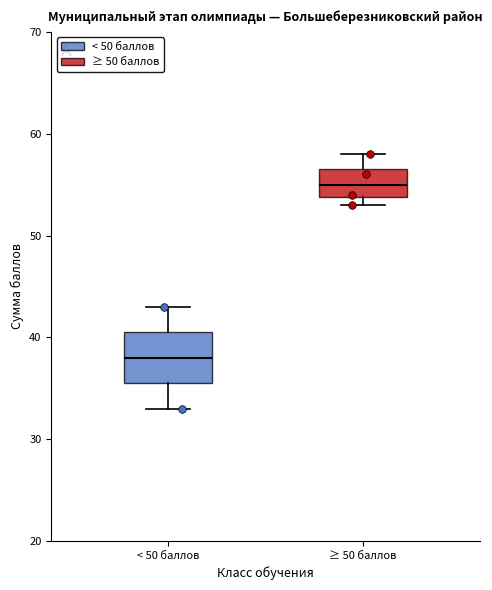

Where does the upper whisker of the box for < 50 баллов end on the y-axis? The values are not printed on the chart, so give them approximately, as read against the axis.

43